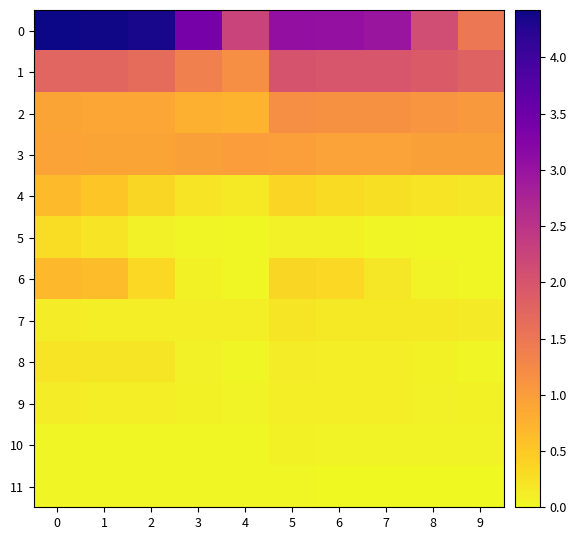

Reading left to right, extract all data points from this chart.

0: 0=4.4	1=4.4	2=4.3	3=3.4	4=2.3	5=3.1	6=3.0	7=3.0	8=2.1	9=1.5
1: 0=1.8	1=1.7	2=1.6	3=1.4	4=1.2	5=2.0	6=2.0	7=2.0	8=1.9	9=1.8
2: 0=0.9	1=0.9	2=0.9	3=0.8	4=0.7	5=1.2	6=1.1	7=1.1	8=1.1	9=1.1
3: 0=0.9	1=0.9	2=0.9	3=0.9	4=1.0	5=1.0	6=0.9	7=0.9	8=0.9	9=0.9
4: 0=0.7	1=0.5	2=0.3	3=0.2	4=0.2	5=0.4	6=0.3	7=0.2	8=0.2	9=0.2
5: 0=0.3	1=0.2	2=0.1	3=0.0	4=0.0	5=0.1	6=0.1	7=0.1	8=0.0	9=0.0
6: 0=0.7	1=0.6	2=0.3	3=0.1	4=0.0	5=0.4	6=0.3	7=0.2	8=0.1	9=0.0
7: 0=0.1	1=0.1	2=0.1	3=0.1	4=0.1	5=0.2	6=0.2	7=0.2	8=0.2	9=0.1
8: 0=0.2	1=0.2	2=0.2	3=0.1	4=0.1	5=0.1	6=0.1	7=0.1	8=0.1	9=0.1
9: 0=0.1	1=0.1	2=0.1	3=0.1	4=0.1	5=0.1	6=0.1	7=0.1	8=0.1	9=0.1
10: 0=0.0	1=0.0	2=0.0	3=0.0	4=0.0	5=0.1	6=0.1	7=0.1	8=0.1	9=0.1
11: 0=0.0	1=0.0	2=0.0	3=0.0	4=0.0	5=0.0	6=0.0	7=0.0	8=0.0	9=0.0